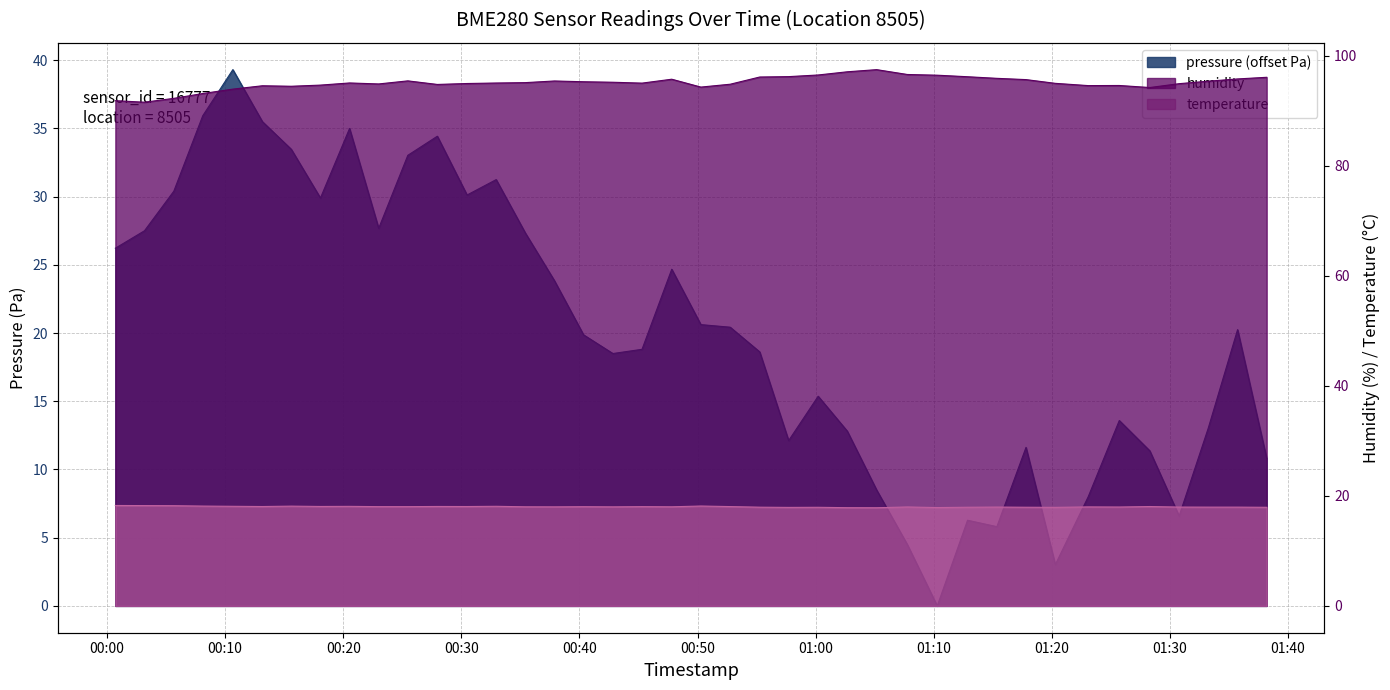

What is the average value of the humidity series?

95.0